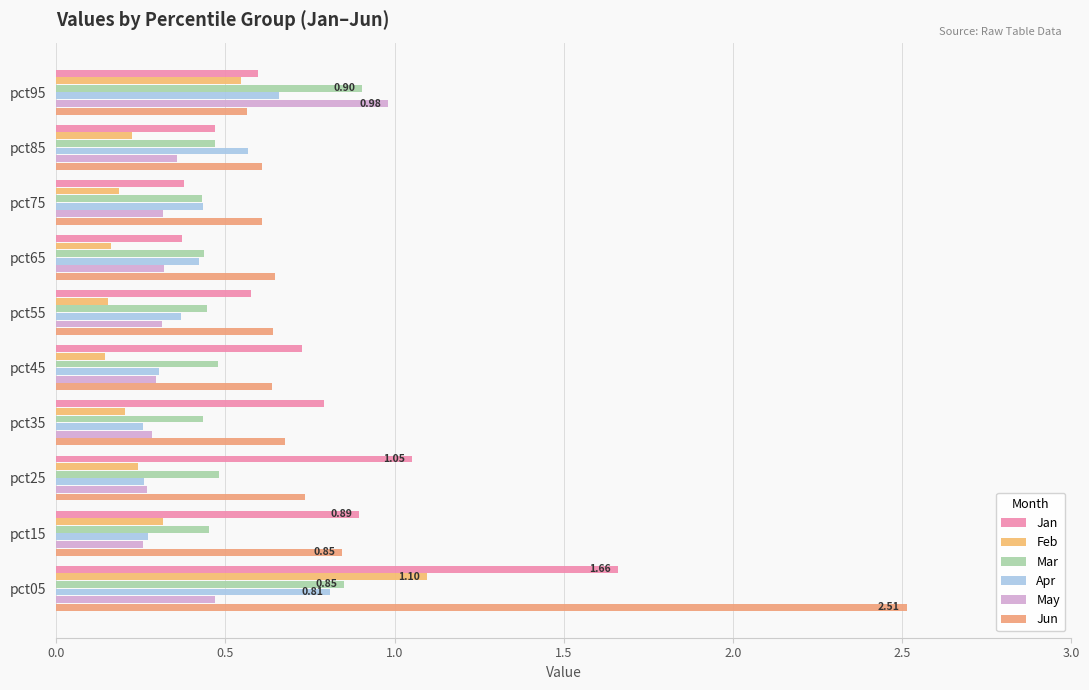

How many series are shown in this chart?

6